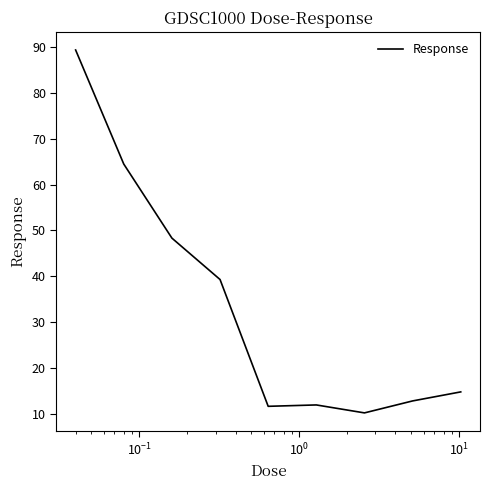

What is the difference between the maximum and minimum values?

79.1